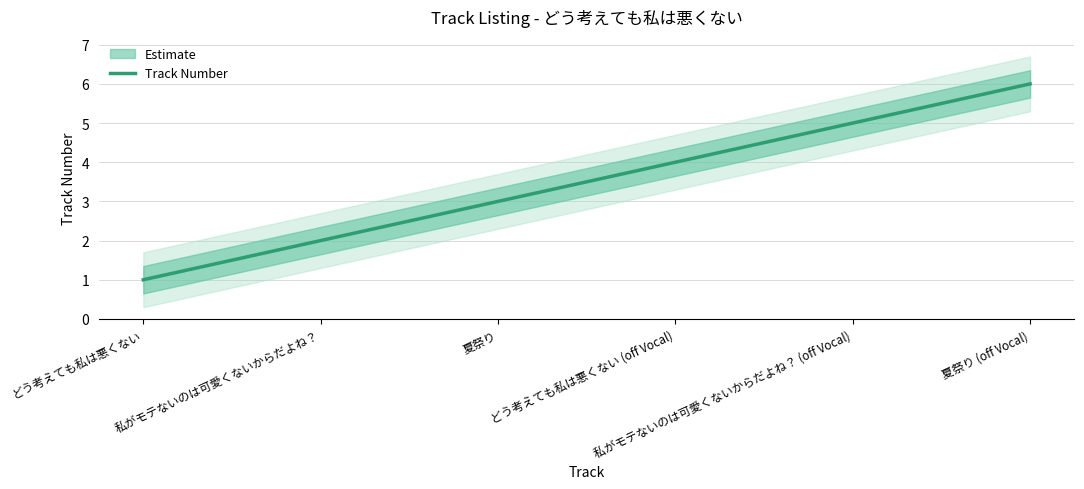

At which category does the chart reach its peak across all series?

夏祭り (off Vocal)